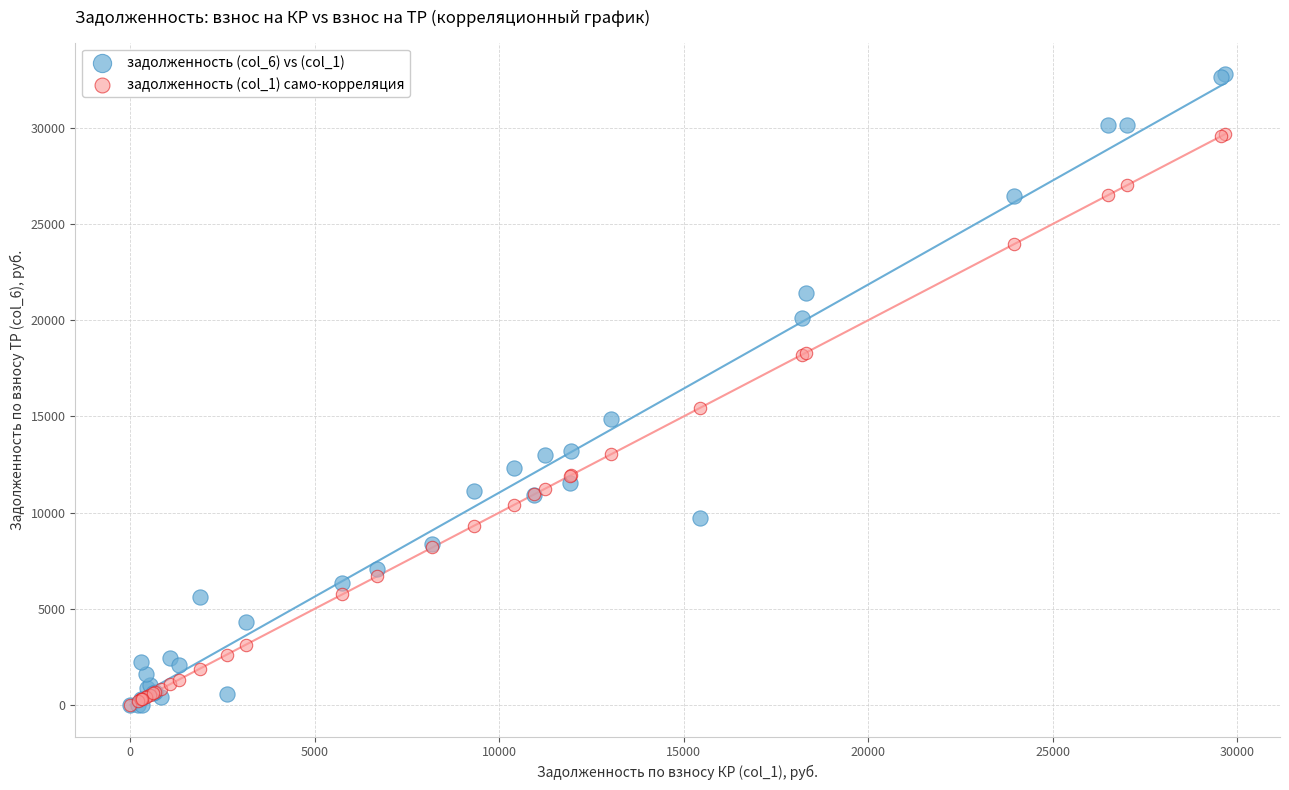

Across all series, what Y value is closest to 16390?

15436.3